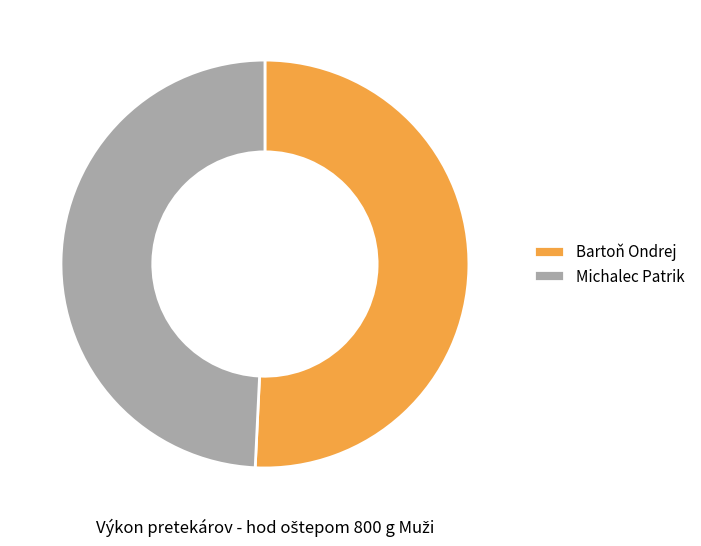

Which slice is the smallest?

Michalec Patrik